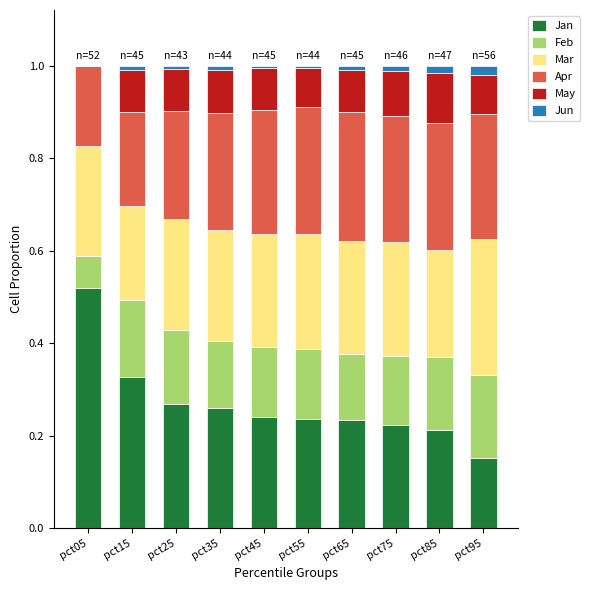

Are the bars grouped side by side (vs. stacked)?

No